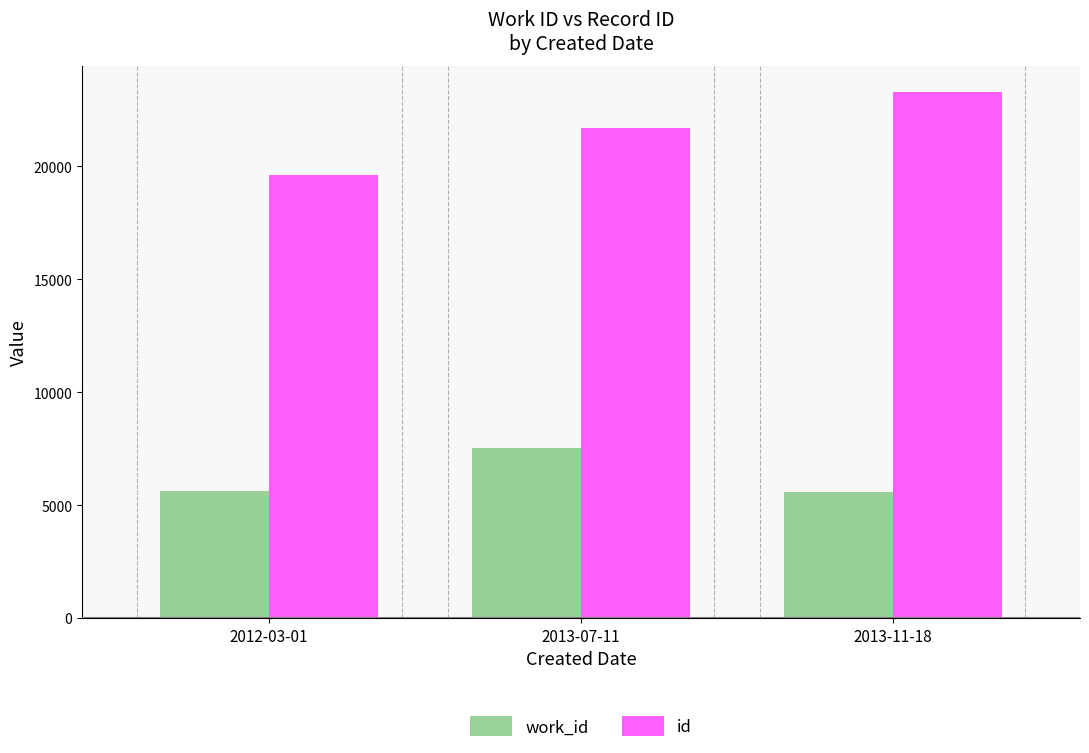

Rank the series by their maximum value, from highest to lowest.

id, work_id